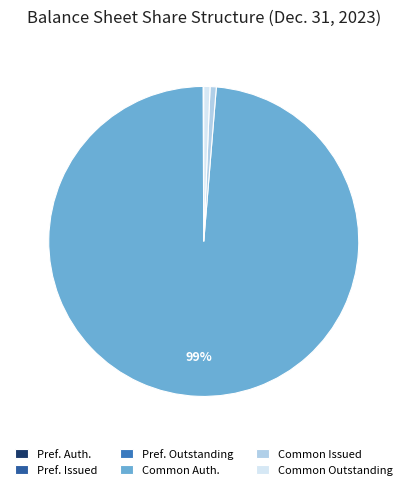

The Common Auth. slice represents 99% of the pie. True or false?

True